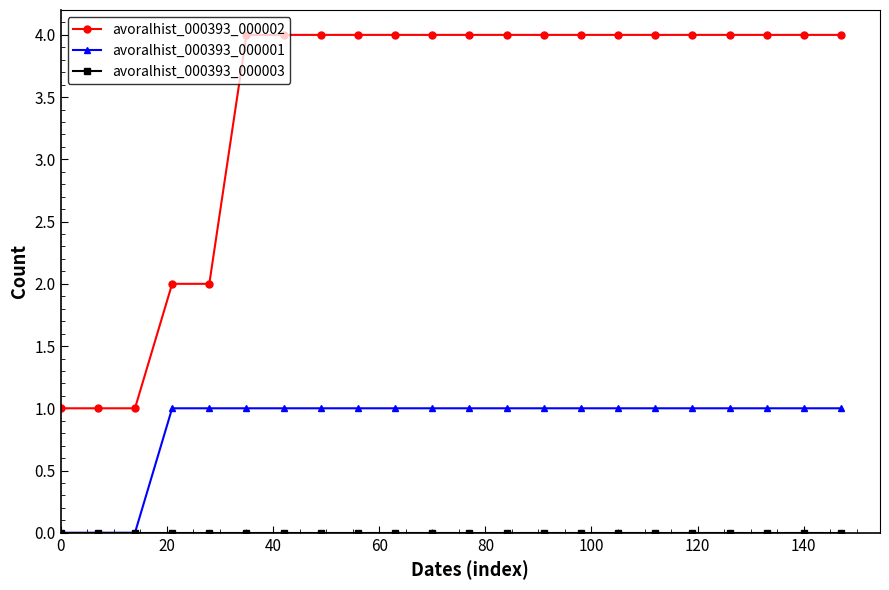

True or false: avoralhist_000393_000002 and avoralhist_000393_000001 cross at least once.

False